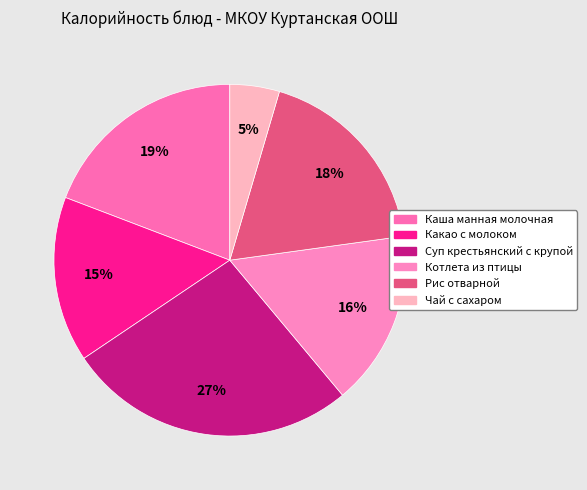

The Суп крестьянский с крупой slice represents 12% of the pie. True or false?

False